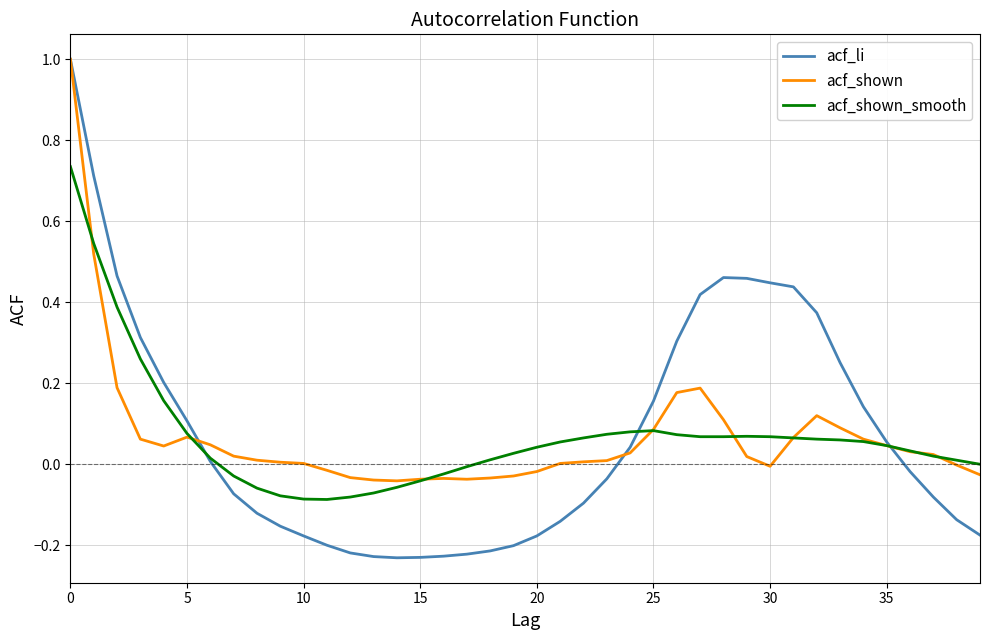

How many categories are shown in the chart?

40